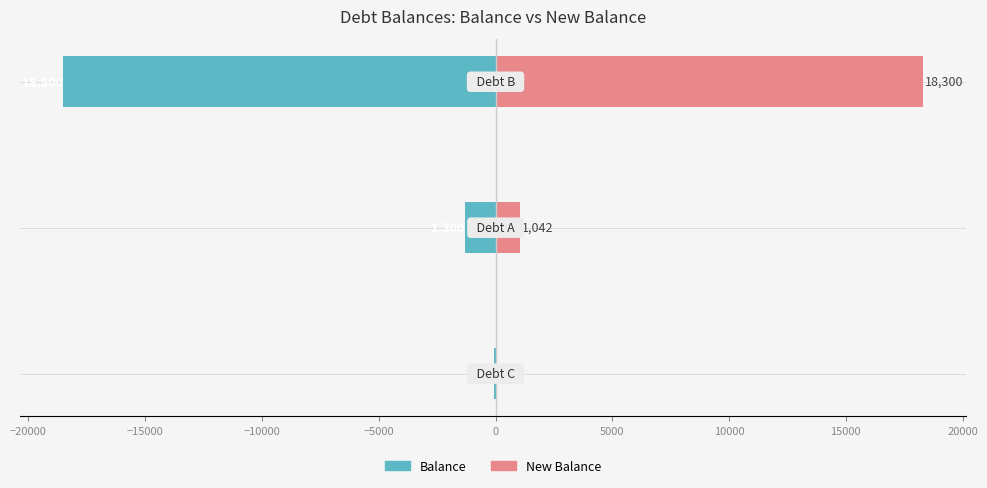

At −20000, list the series in order from smallest to largest.

Balance, New Balance